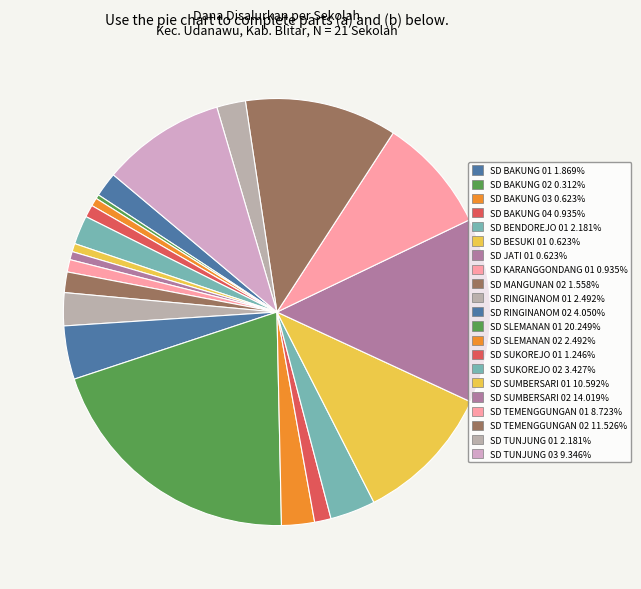

Count the number of slices in the pie.

21